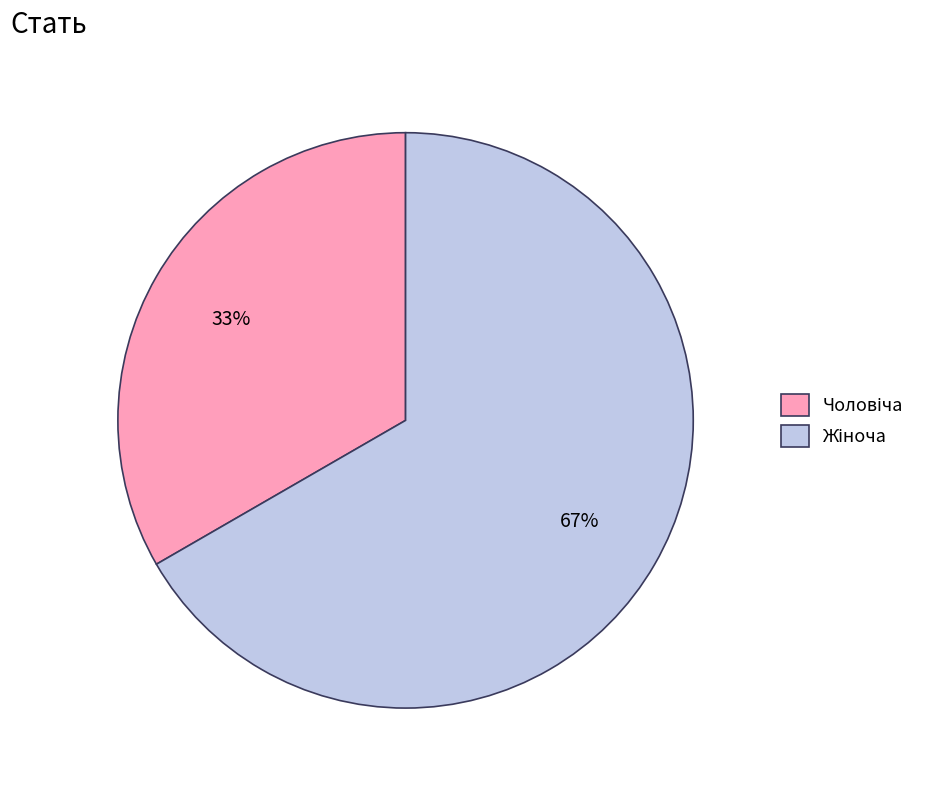

Does any single category account for the majority?

Yes